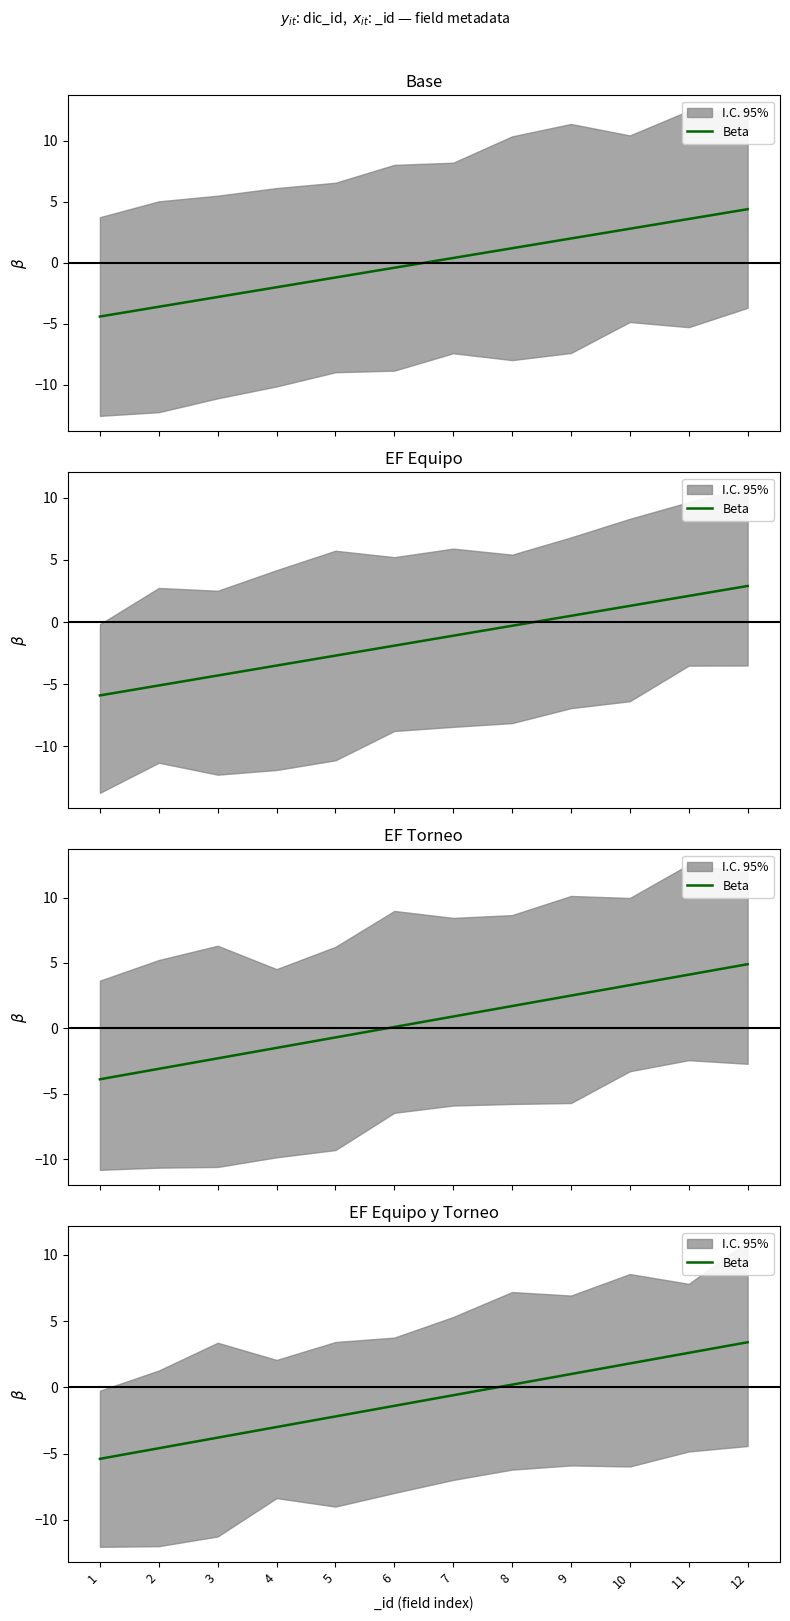

List the labels in order of value, largest first.

12, 11, 10, 9, 8, 7, 6, 5, 4, 3, 2, 1